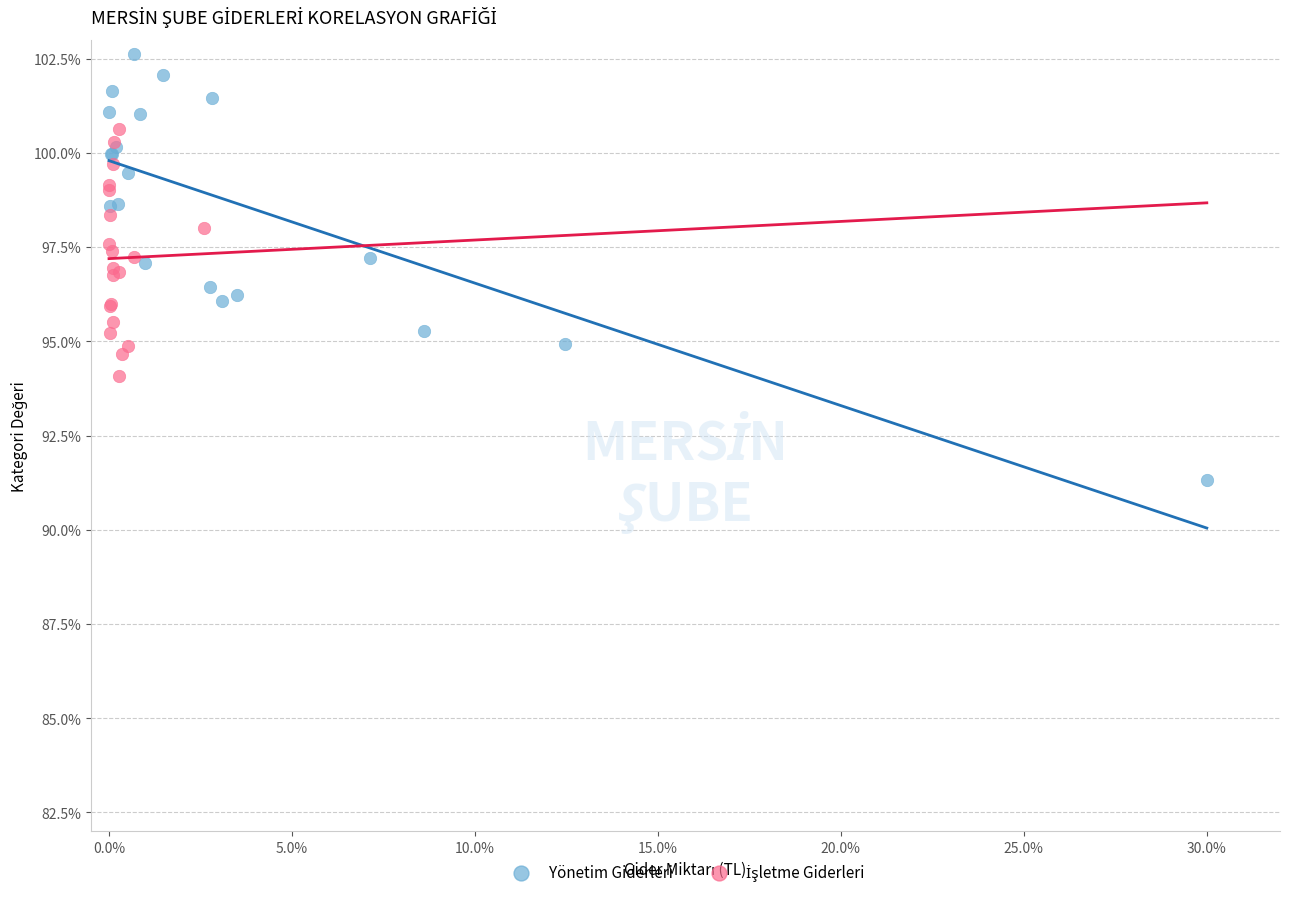

Which series has the widest spread of Y values?

Yönetim Giderleri